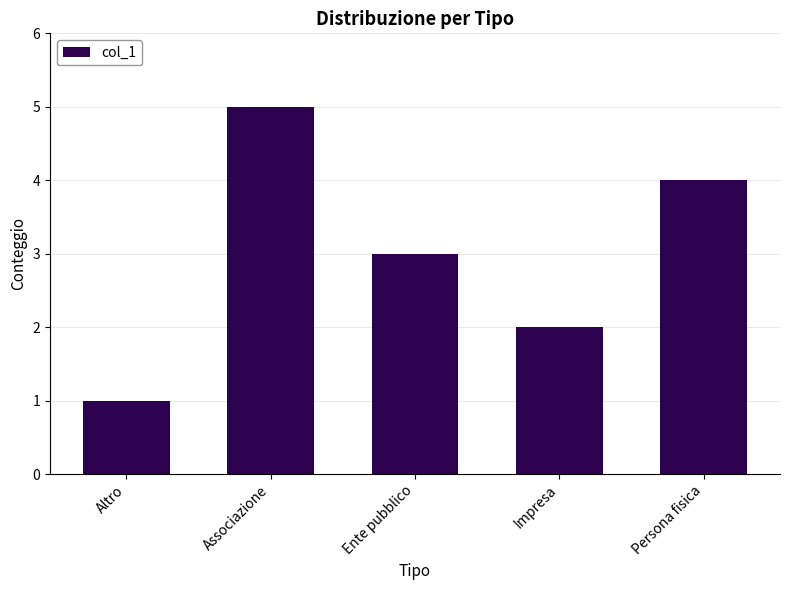

What is the difference between the maximum and second lowest values?

3